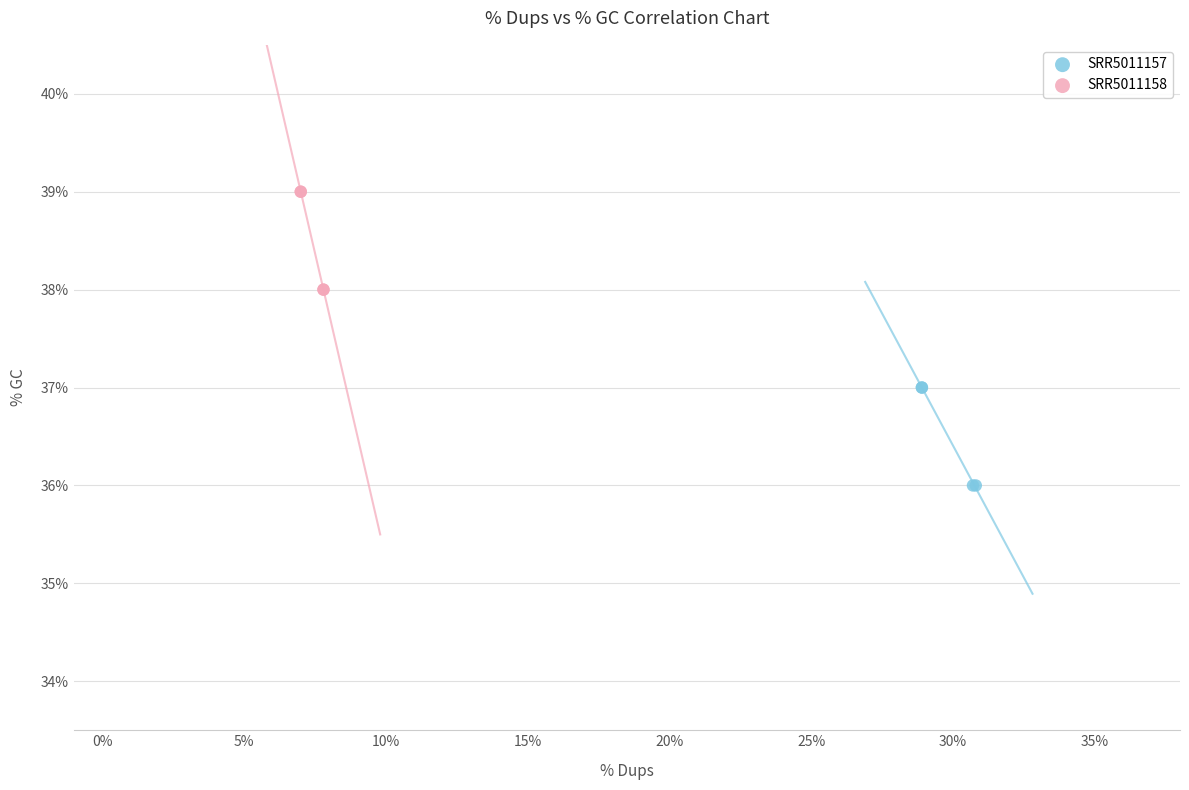

What are all the series names shown in the legend?

SRR5011157, SRR5011158